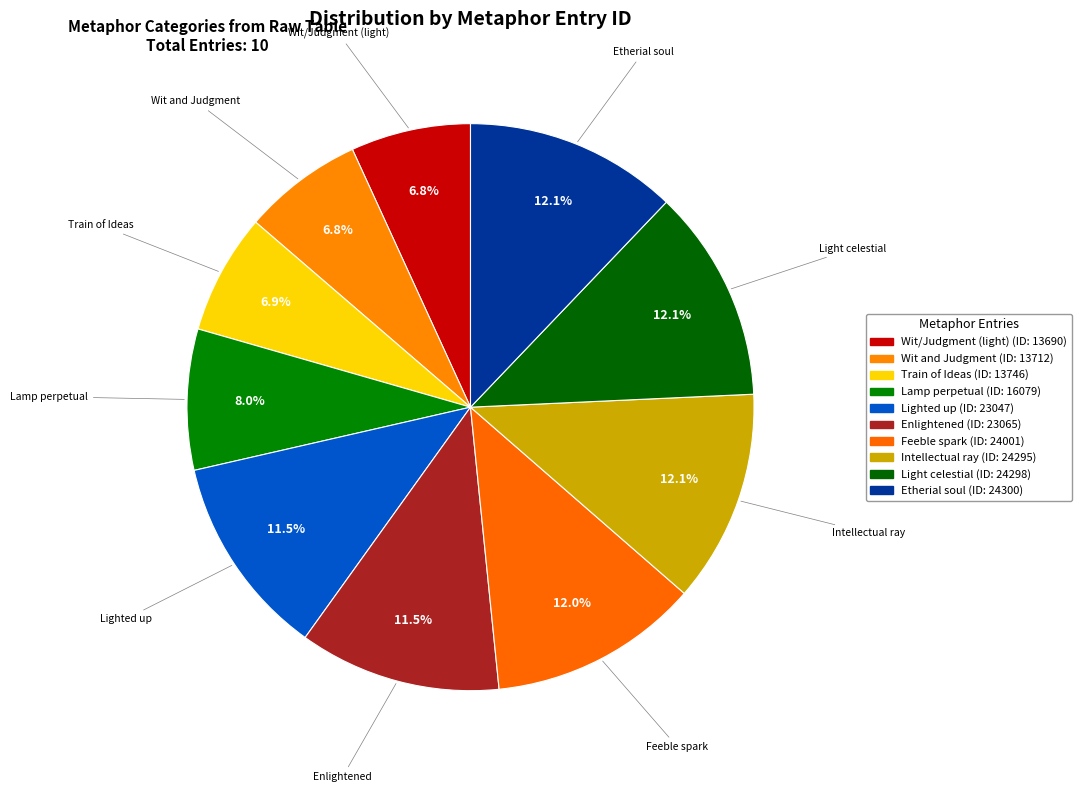

Between Etherial soul and Wit/Judgment (light), which is larger?

Etherial soul